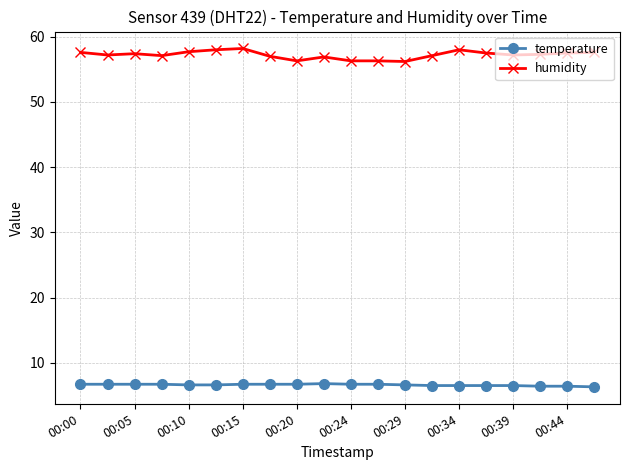

Which series has the largest total across all categories?

humidity